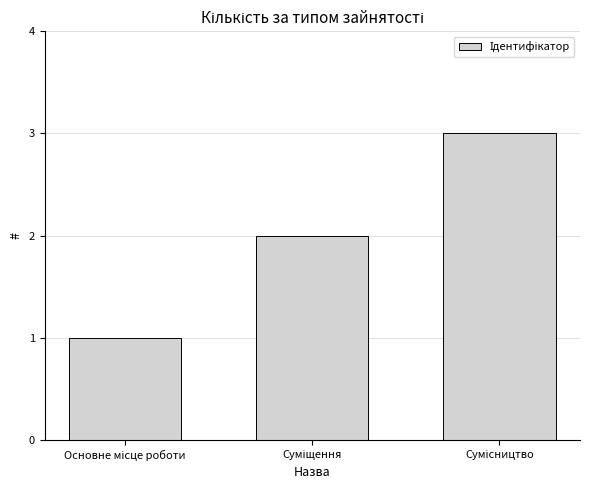

What is the value of the 1st bar from the left?

1